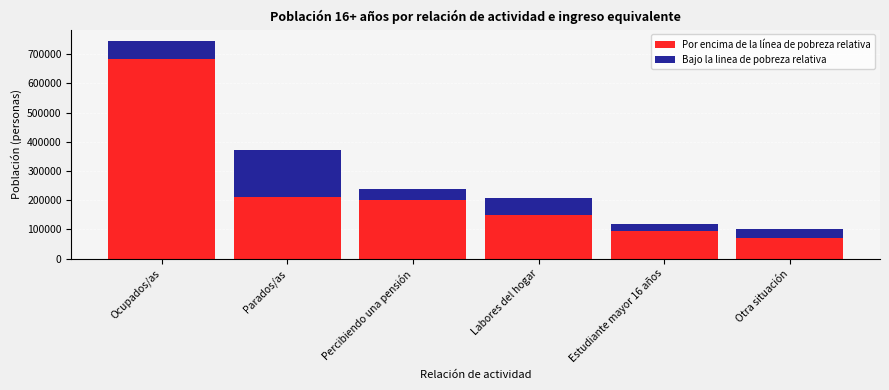

Reading left to right, list the values for the Por encima de la línea de pobreza relativa series.

683169	212628	199924	148943	93653	72089